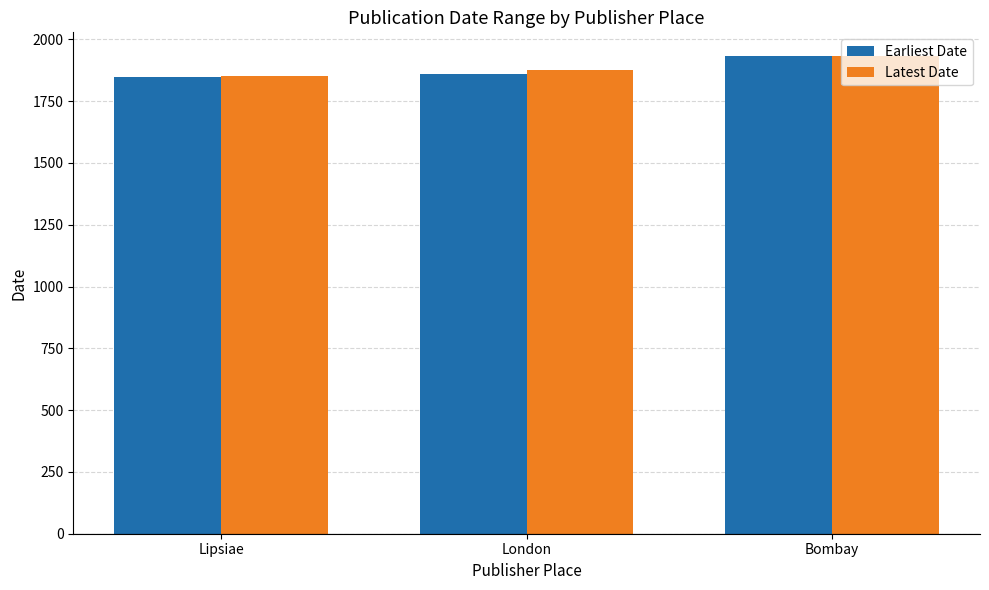

Which category has the highest value across all series?

Bombay